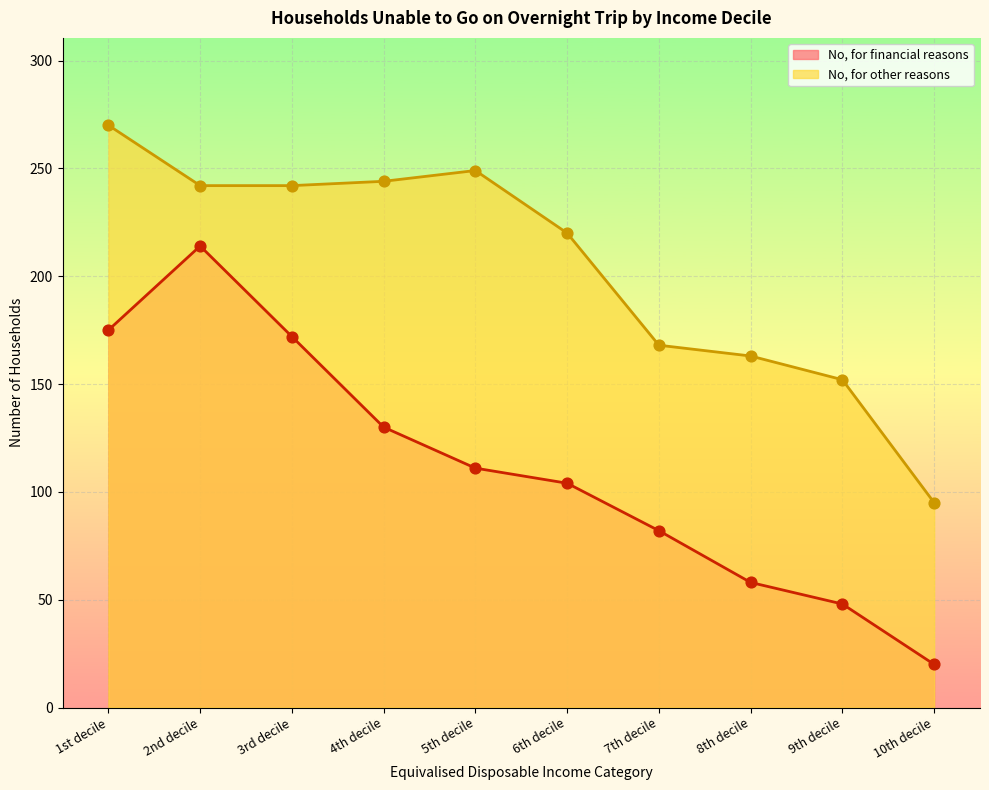

Is the value of No, for financial reasons at 4th decile greater than the value of No, for other reasons at 2nd decile?

No